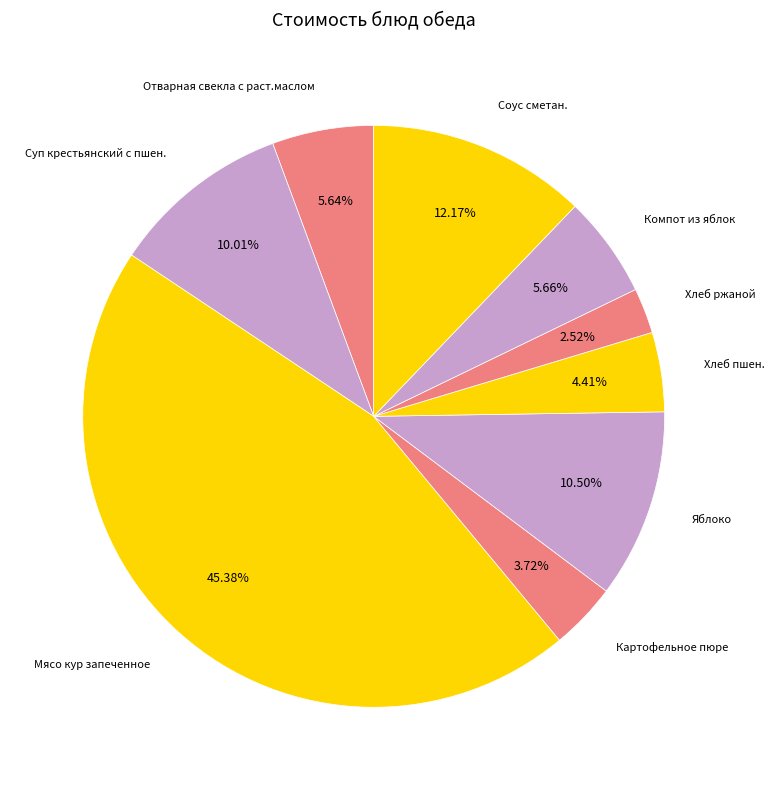

How many slices are in this pie chart?

9